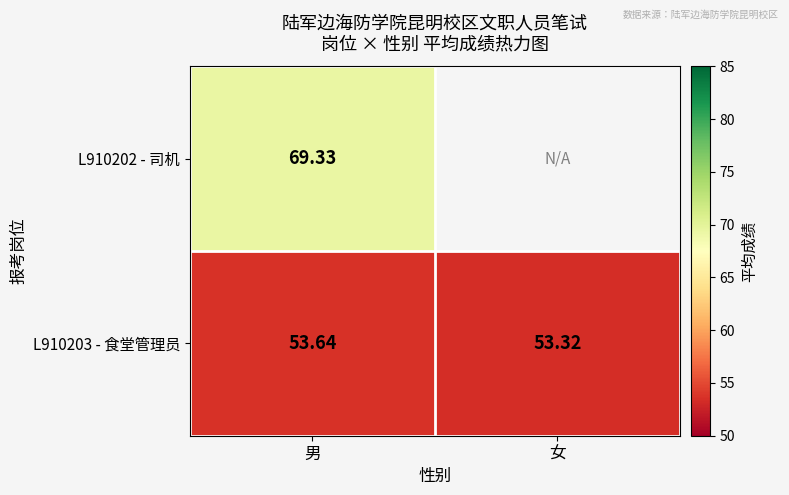

At which label is L910203 - 食堂管理员 closest to 53?

女